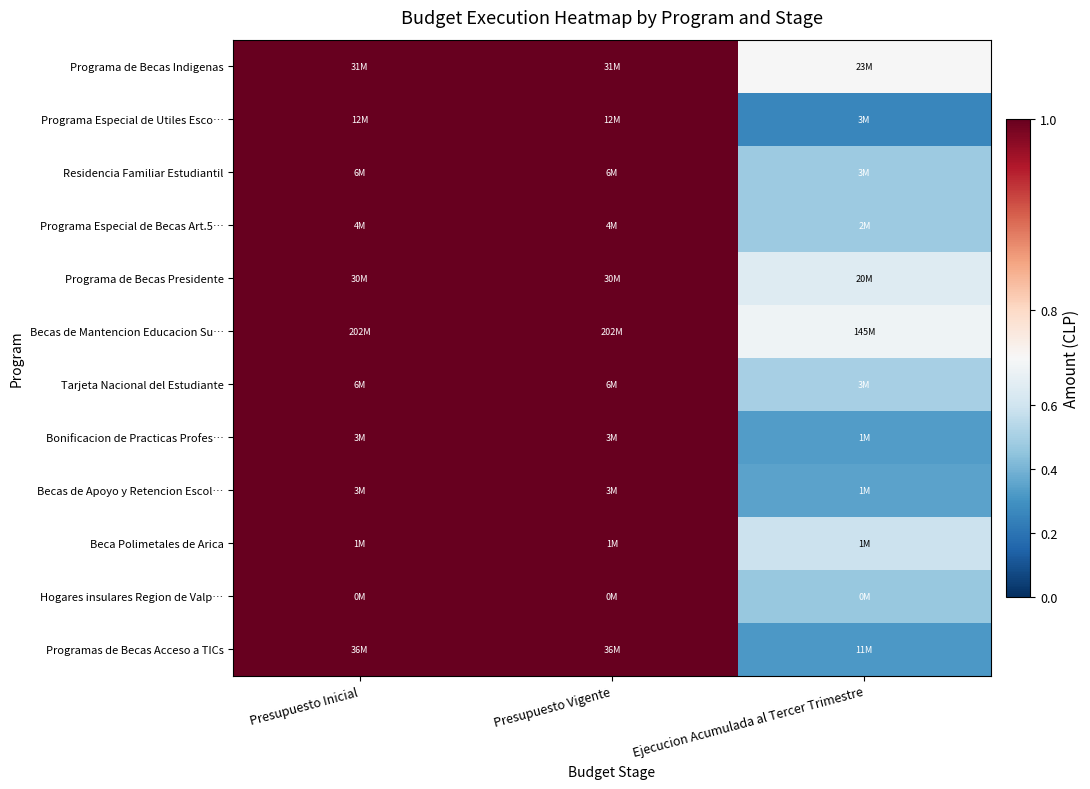

How many data points does each series have?

3